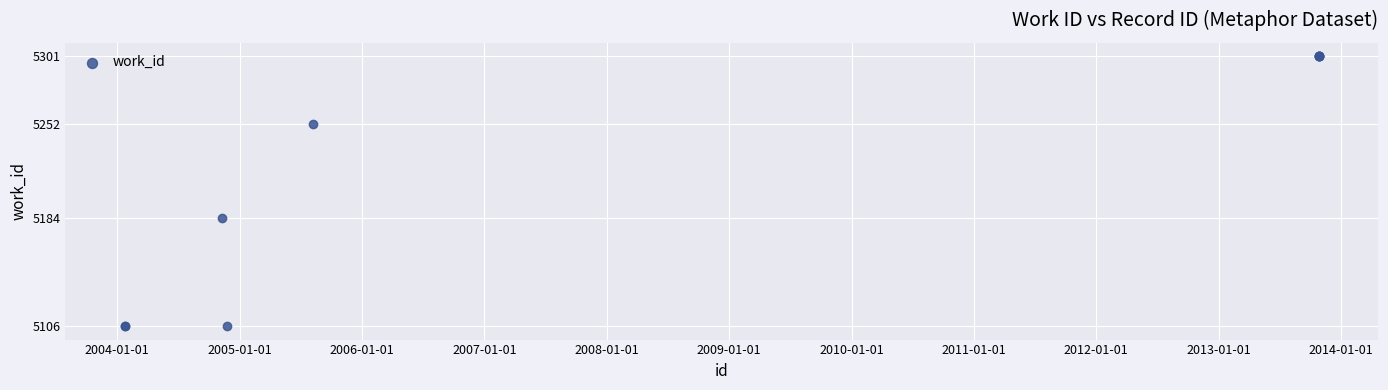

What Y value in the scatter plot is closest to 5203?

5184